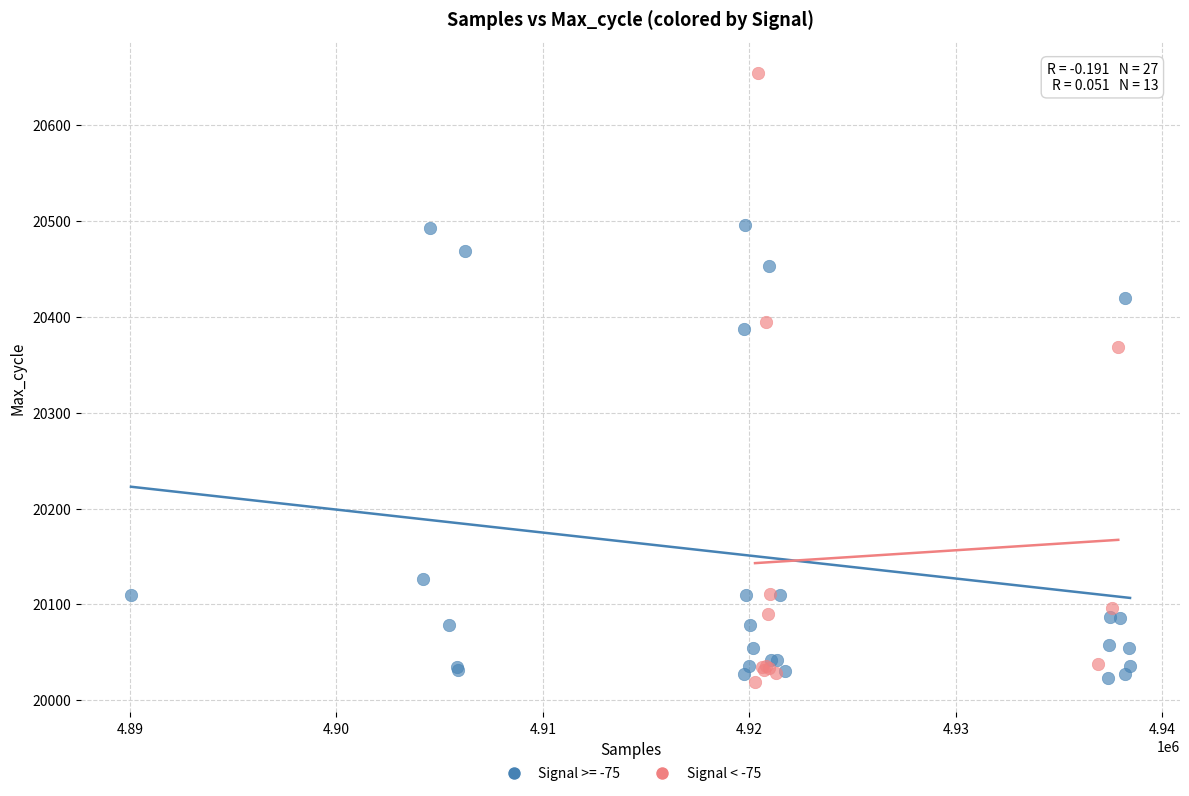

Which series has the largest Y range (max minus min)?

Signal < -75